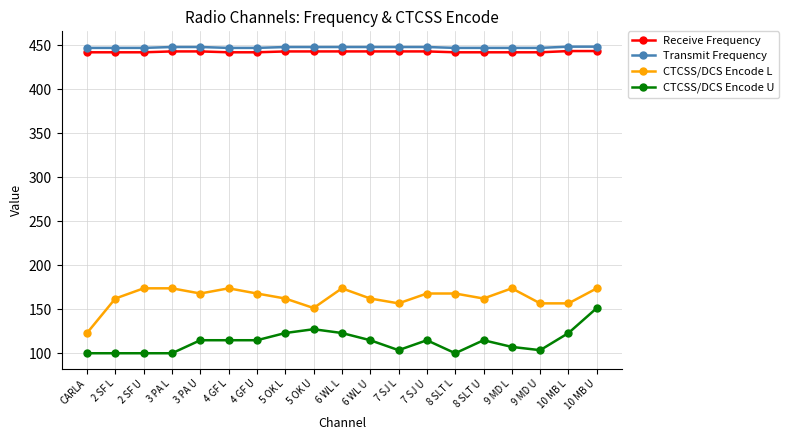

At how many categories does at least one series exceed 335?

19